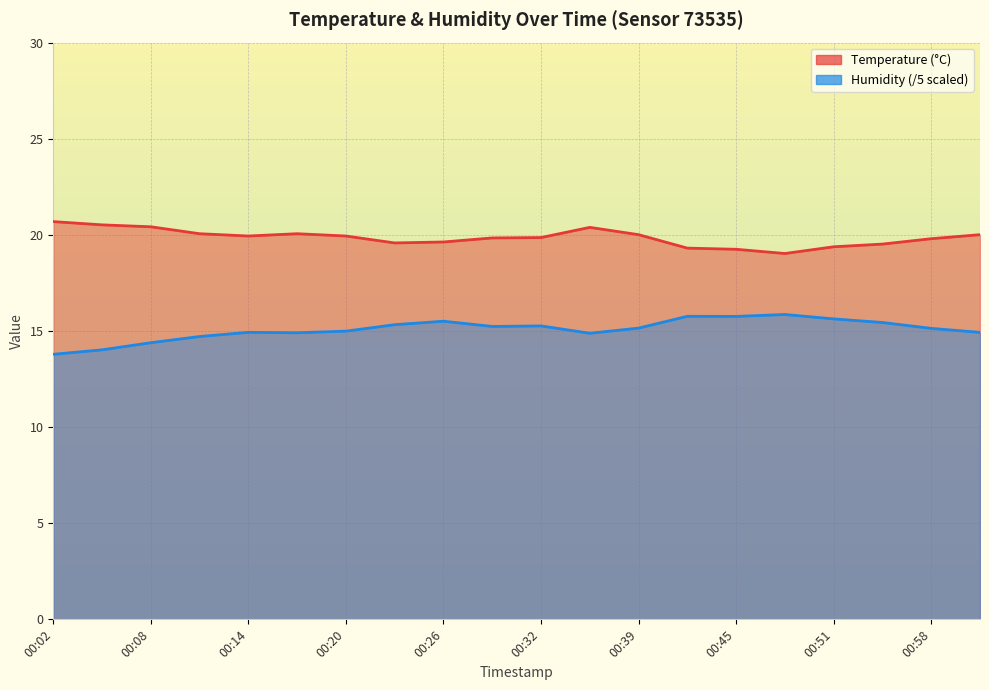

What is the sum of the Humidity values at 01:01 and 00:20?

29.9